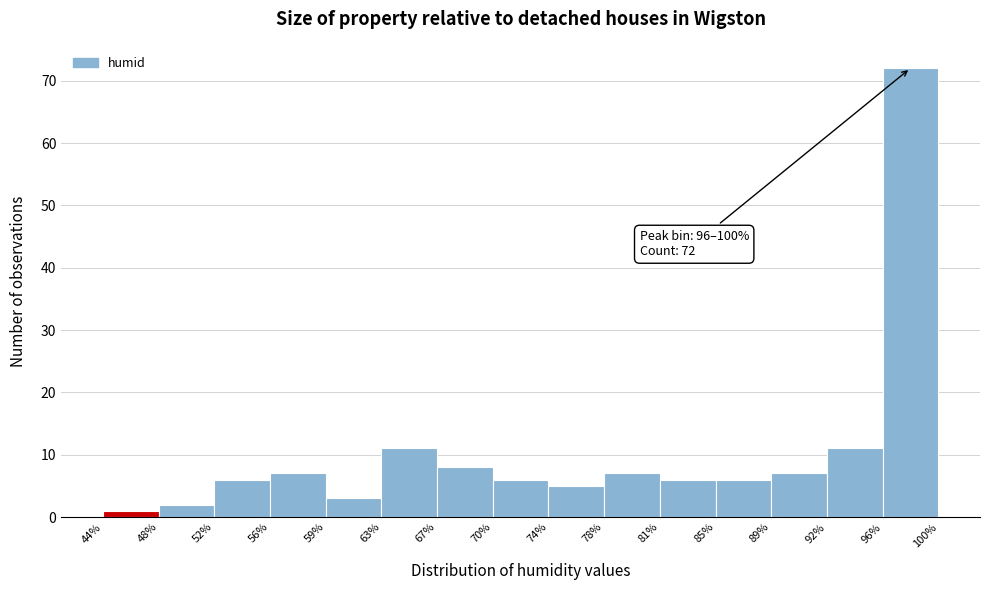

Which range on the x-axis has the tallest bar?

96% to 100%